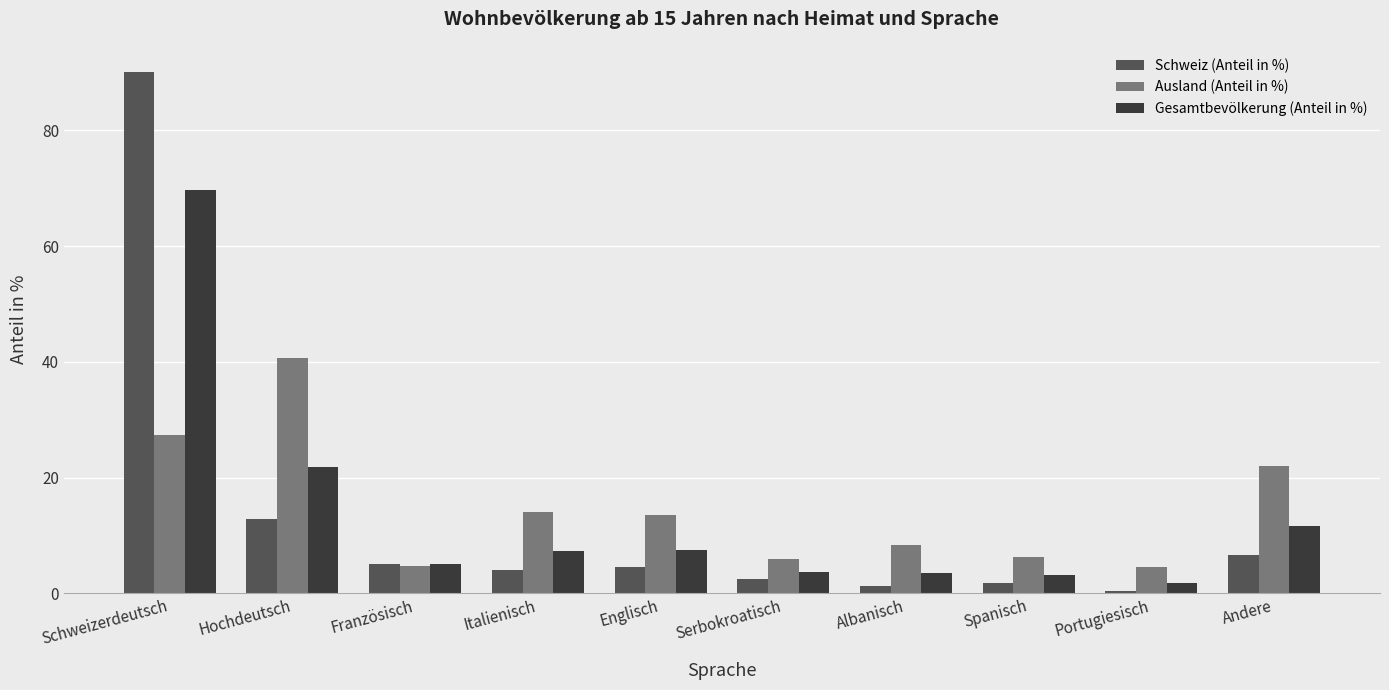

Which label corresponds to the largest value in the chart?

Schweizerdeutsch